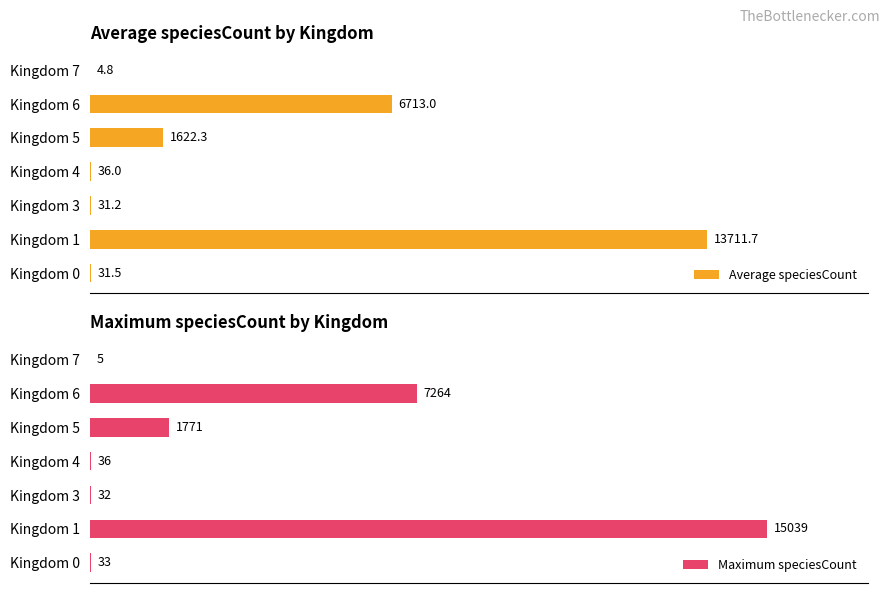

What is the difference between the maximum and second lowest values in the Maximum speciesCount series?

15007.0